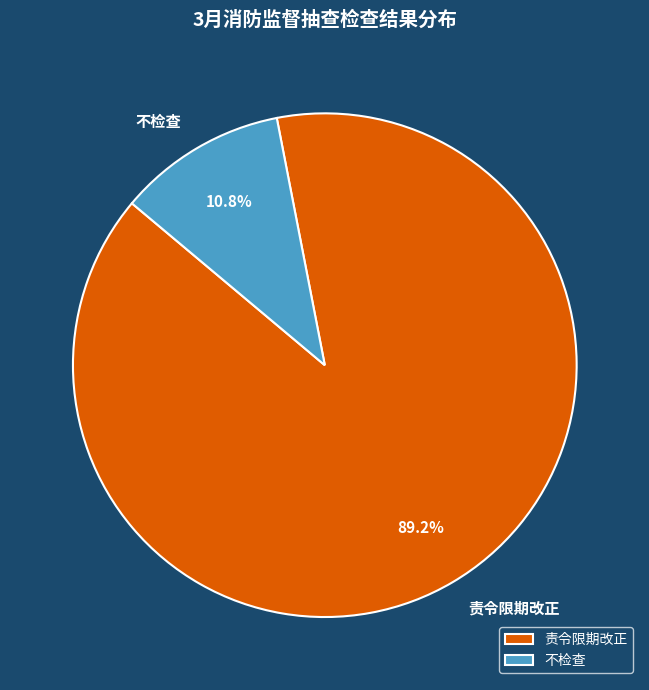

To the nearest percent, what is the average slice percentage?

50%